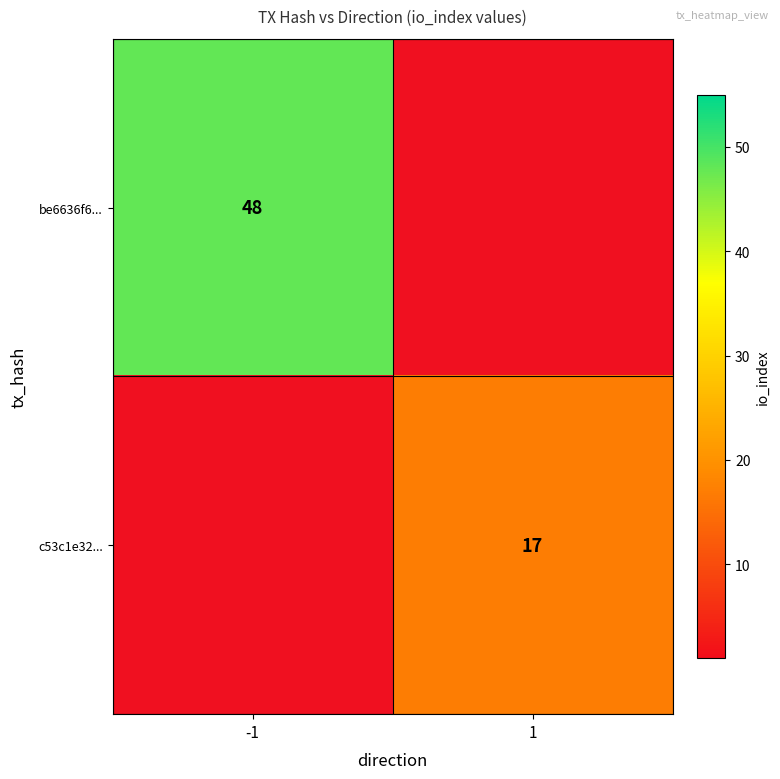

Is it true that be6636f6... equals 48 at -1?

True